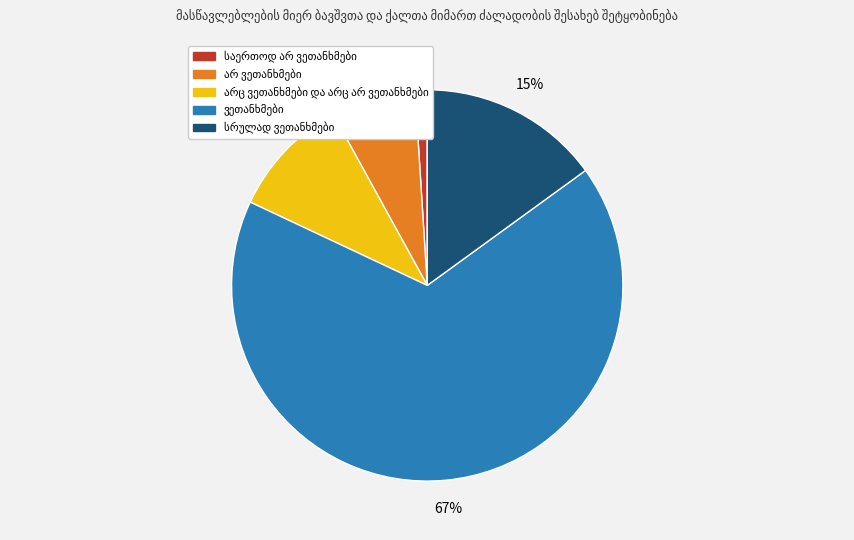

Is there a majority slice in this chart?

Yes